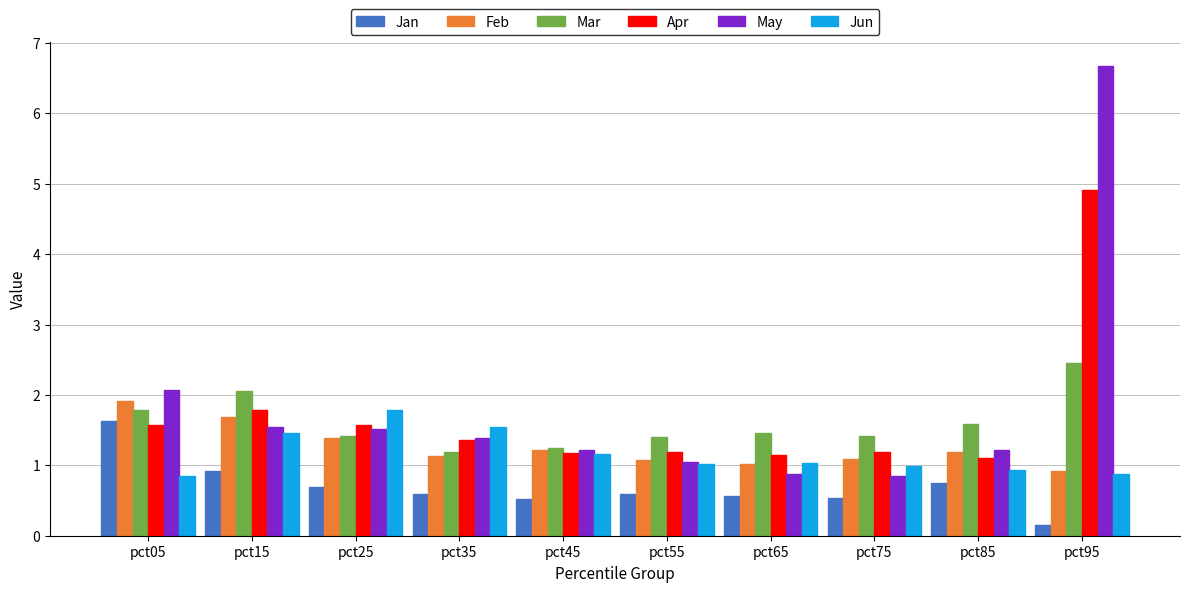

What is the difference between the highest and lowest values at pct65?

0.9